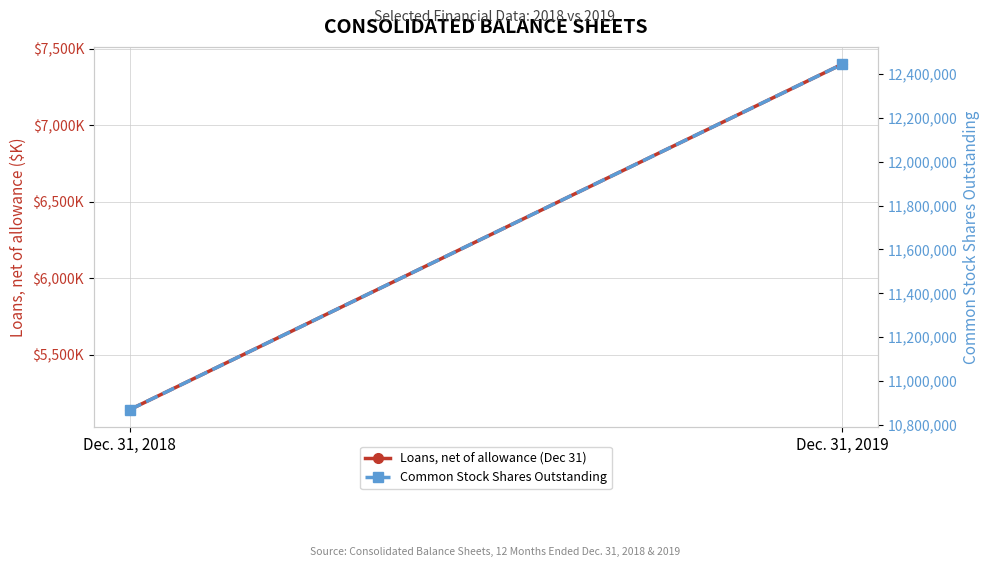

Reading left to right, extract all data points from this chart.

Loans, net of allowance (Dec 31): 5140	7400
Common Stock Shares Outstanding: 10869275	12444632